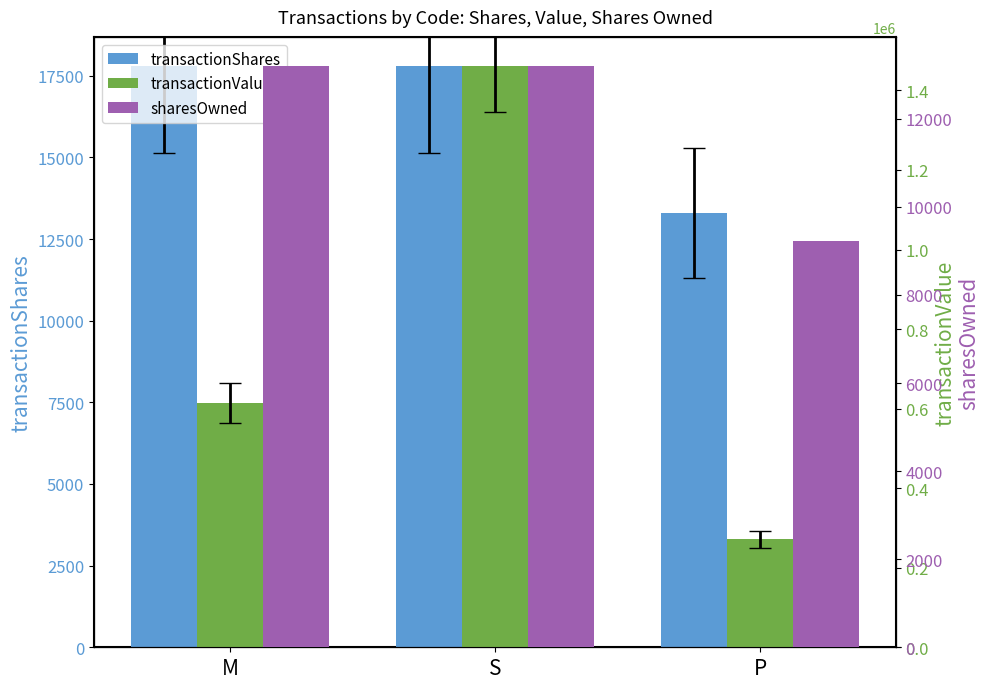

The value of transactionValue at M is 844507. True or false?

False